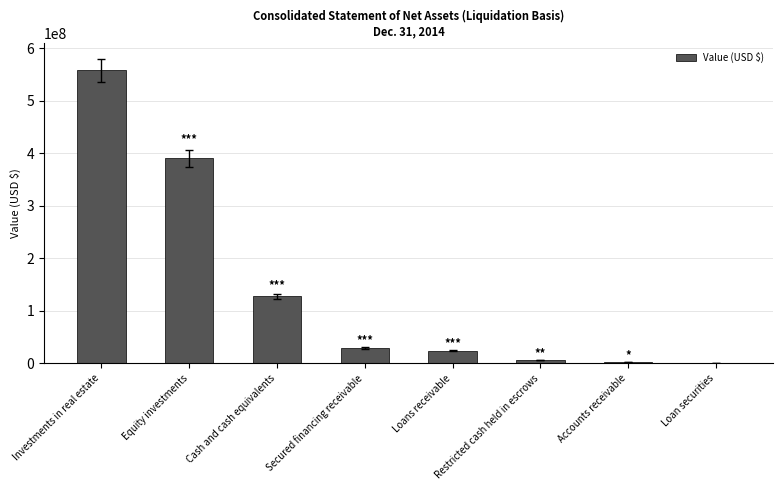

What is the sum of all values?

1136261000